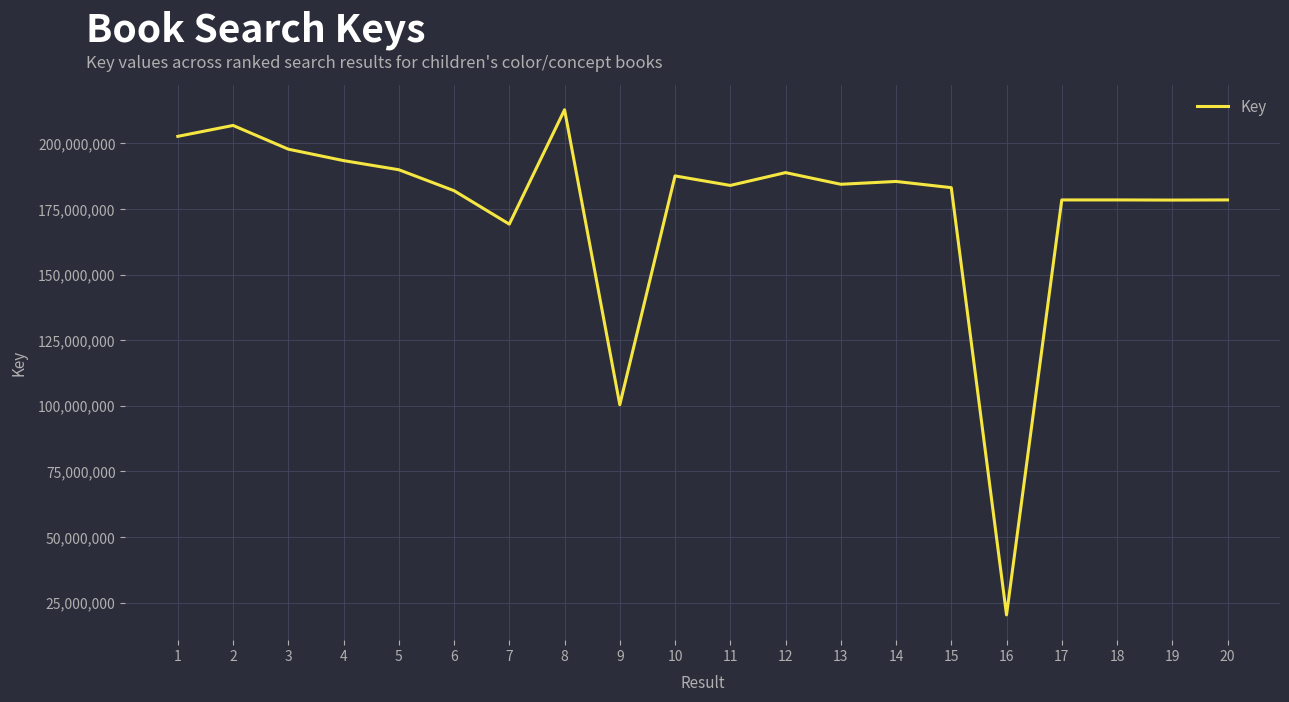

Approximately how many times larger is the value at 18 compared to 12?

0.9